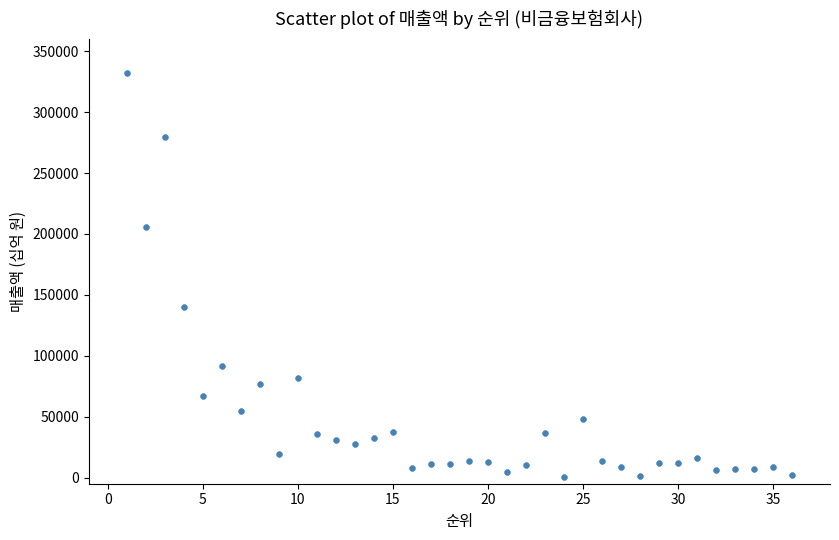

What is the range of Y values (max minus min)?

331576.1